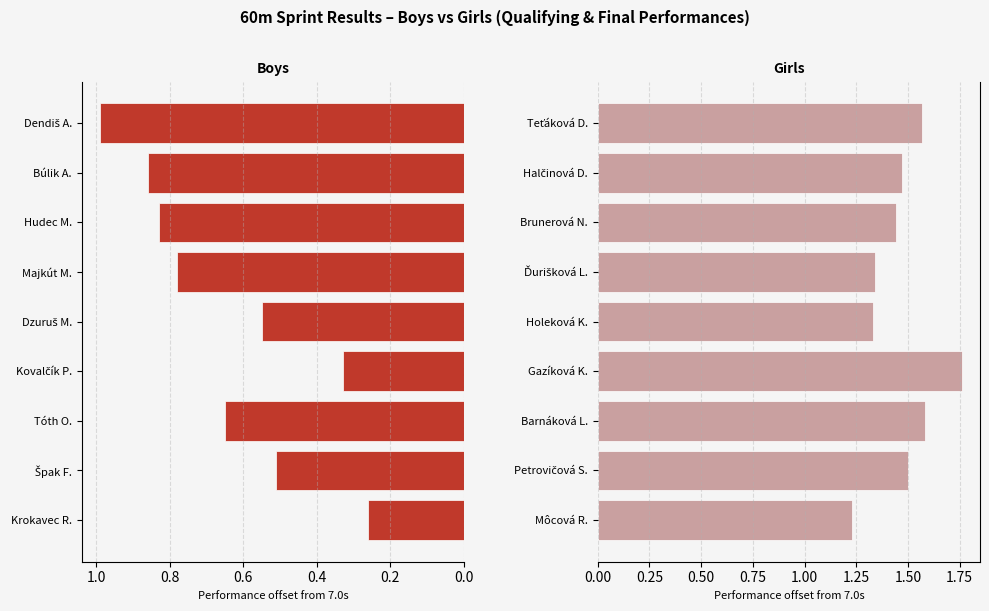

Reading right to left, list all the values displayed in this chart.

Dorastenci (Boys): 1.0	0.9	0.8	0.8	0.6	0.3	0.7	0.5	0.3
Dorastenky (Girls): 1.6	1.5	1.4	1.3	1.3	1.8	1.6	1.5	1.2